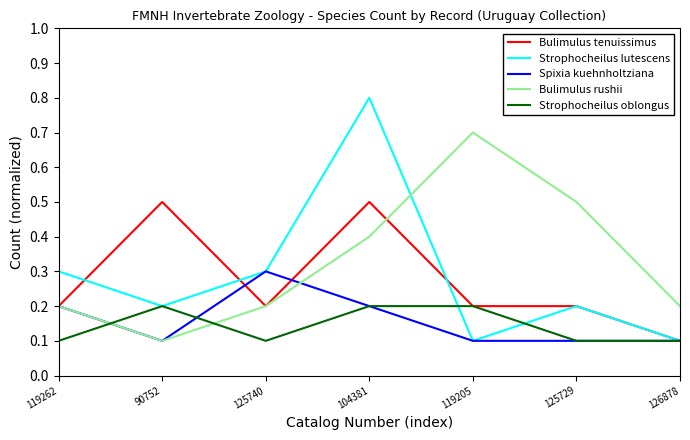

Which category has the lowest value in the Bulimulus tenuissimus series?

126878